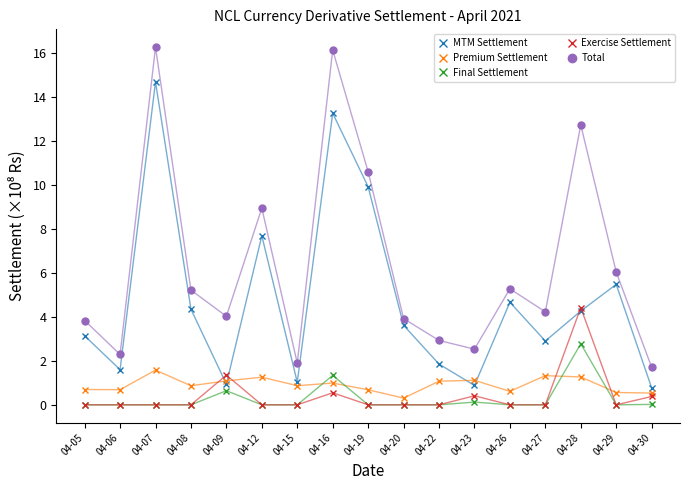

True or false: Premium Settlement has more than 2 points higher than both neighbors.

True